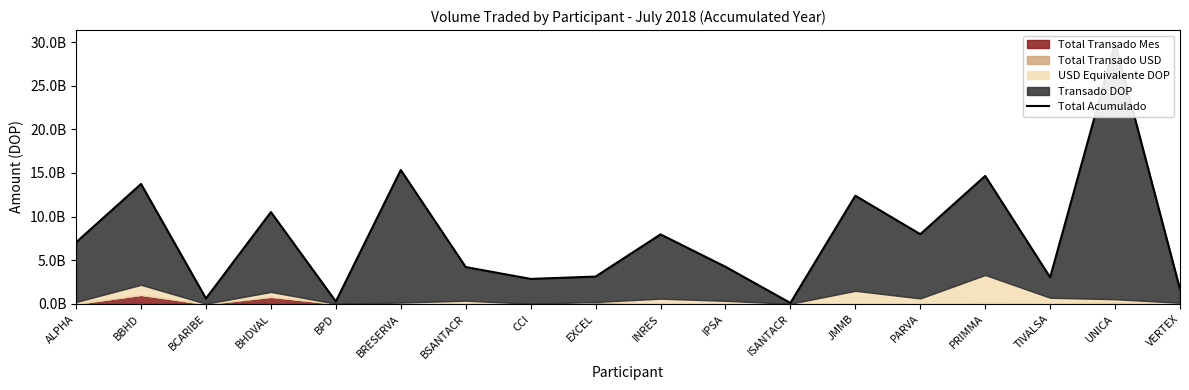

At which label does the data first exceed 7062306607?

ALPHA